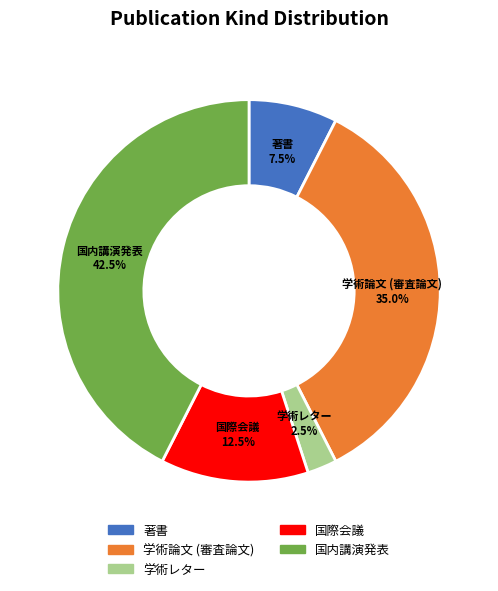

Which category has the smallest portion of the pie?

学術レター